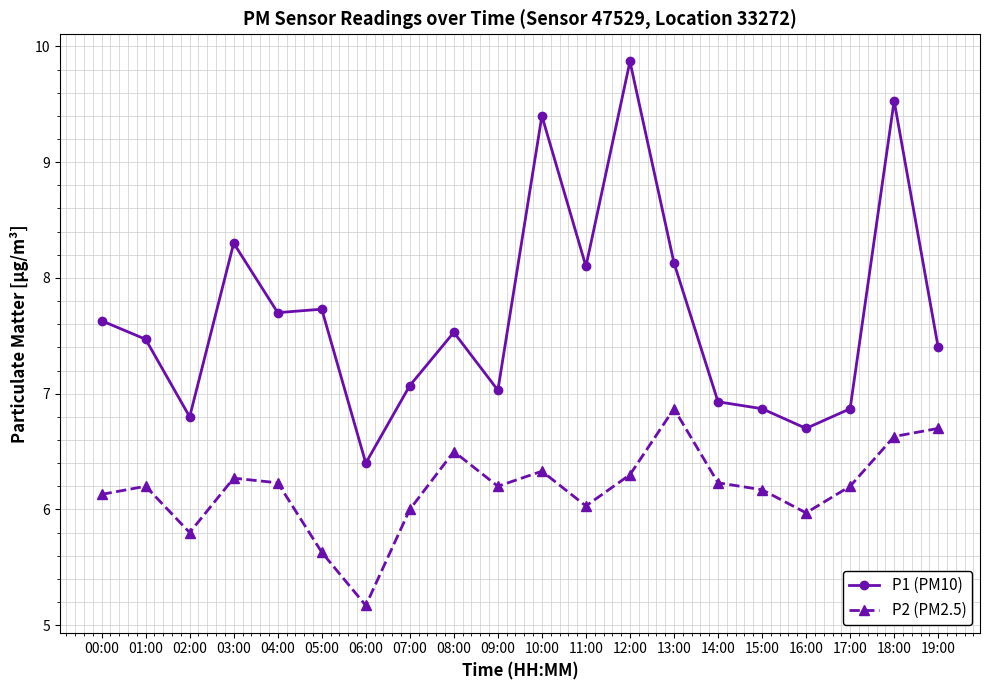

Which series has the largest total across all categories?

P1 (PM10)